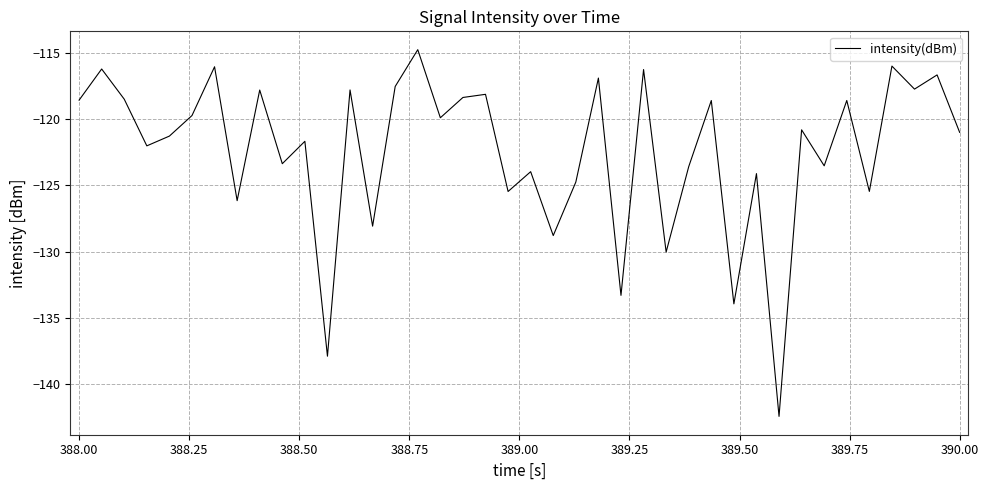

True or false: there are more than 1 points higher than both neighbors.

True